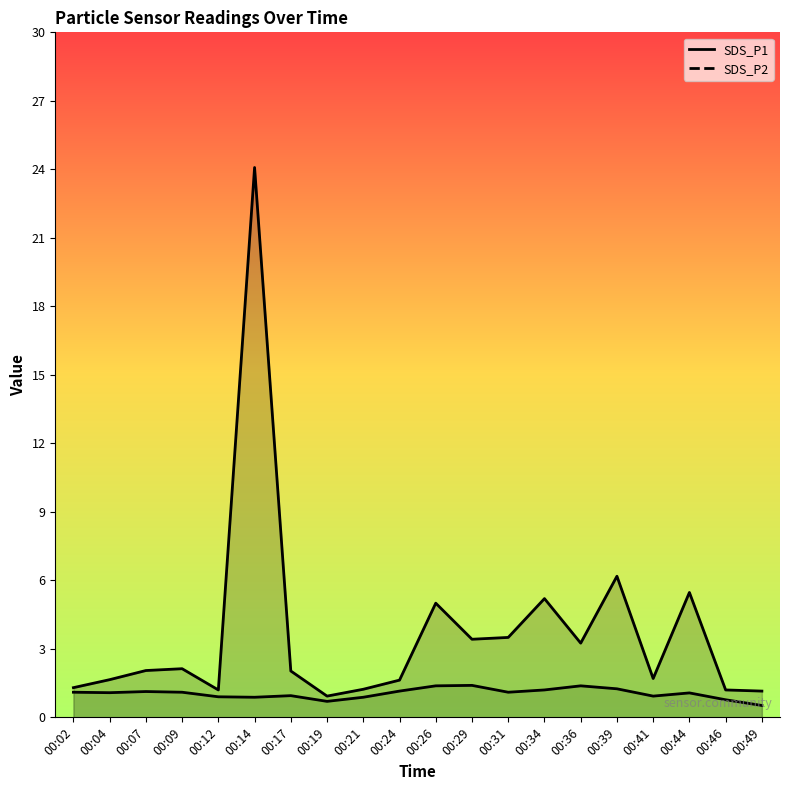

What is the difference between the highest and lowest values at 00:34?

4.0